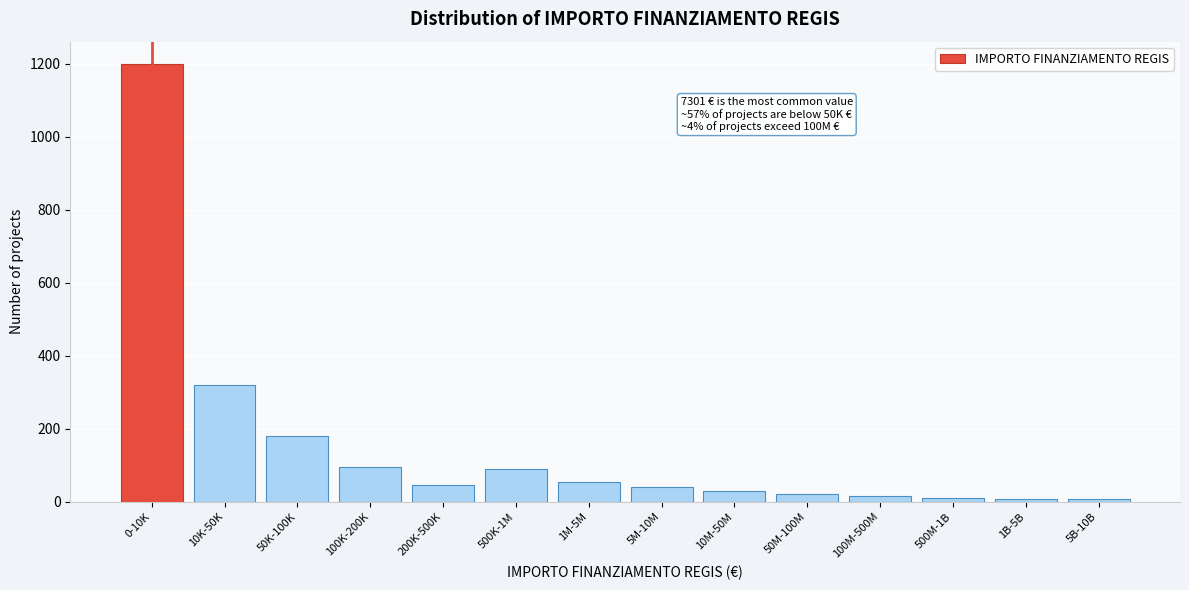

Which category has the highest value across all series?

0-10K